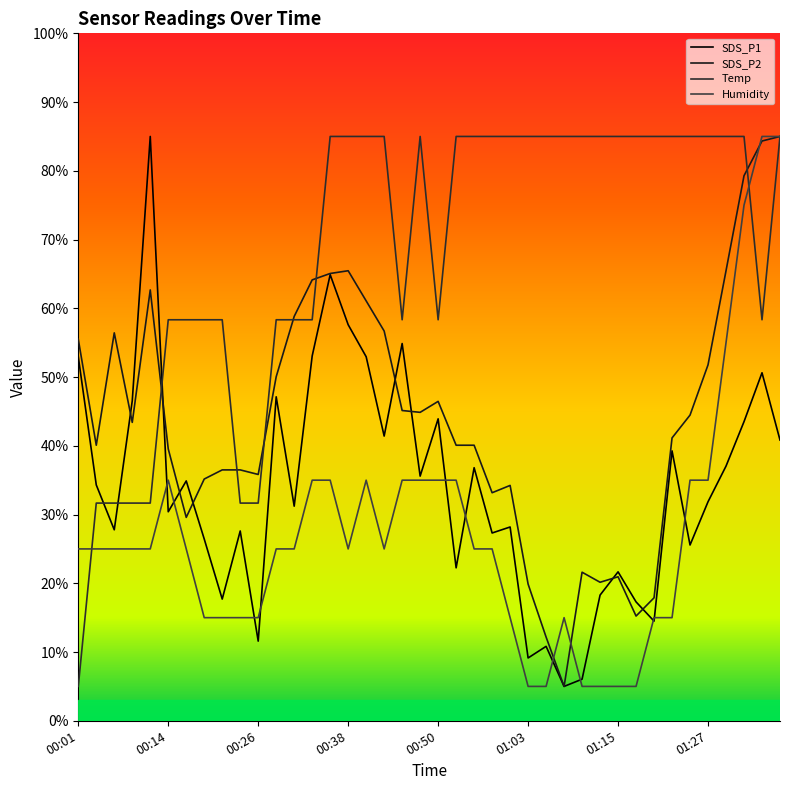

Does the chart display data point markers on the line(s)?

No